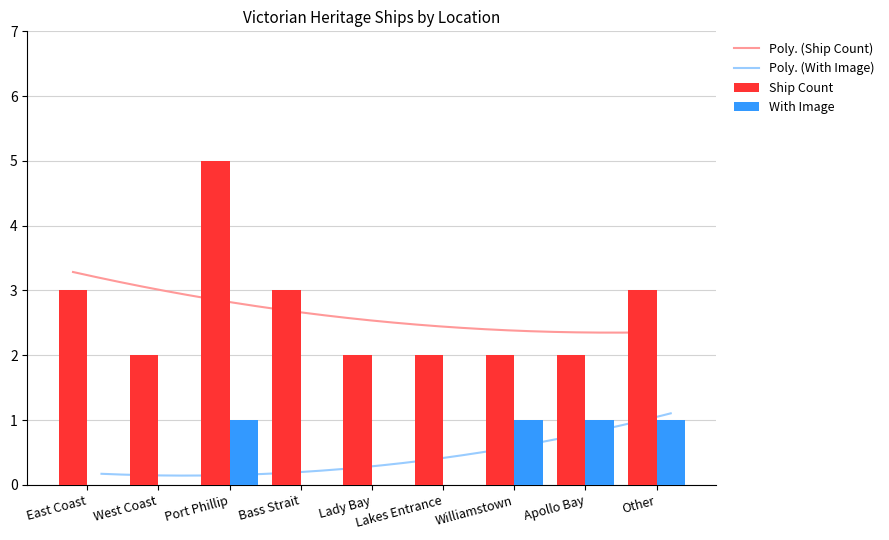

Reading left to right, transcribe all the data shown in this chart.

Ship Count: 3	2	5	3	2	2	2	2	3
With Image: 0	0	1	0	0	0	1	1	1